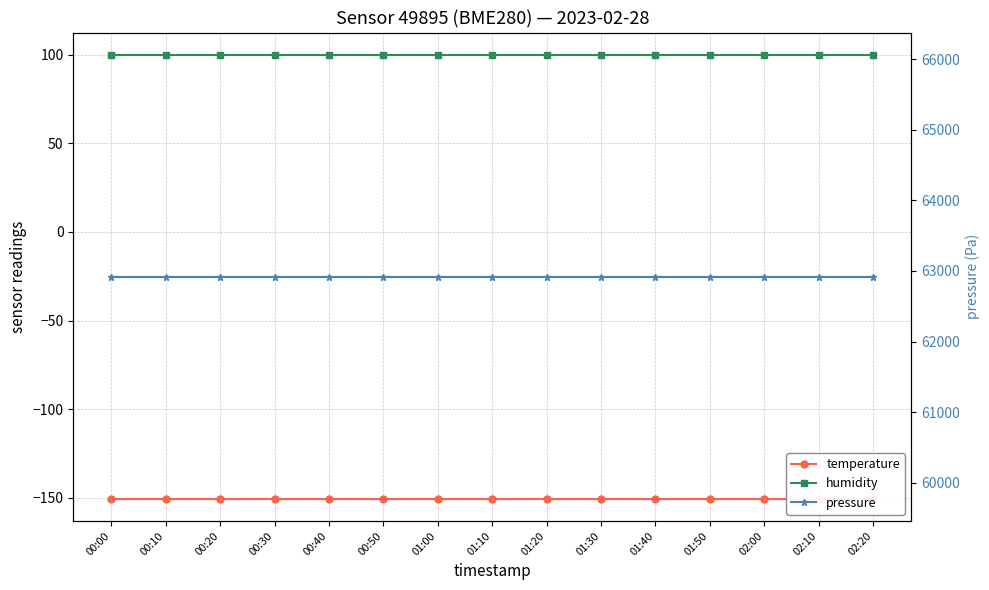

The pressure series shows 100274.4 at 02:20. True or false?

False